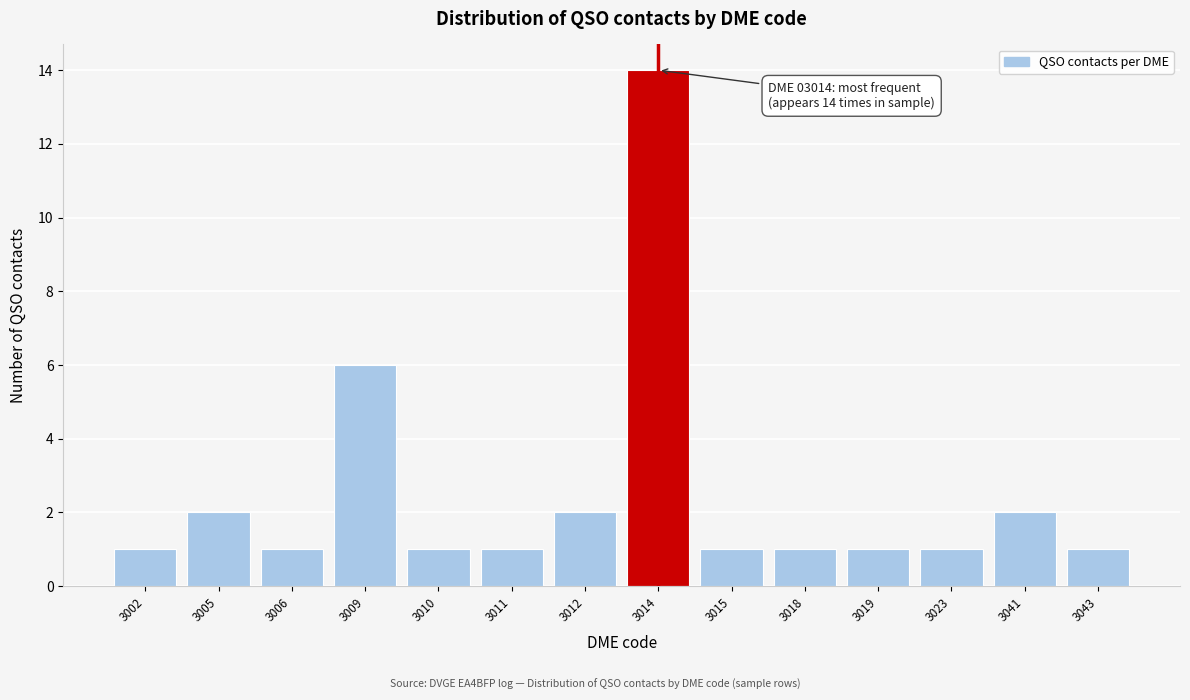

Reading left to right, transcribe all the data shown in this chart.

1	2	1	6	1	1	2	14	1	1	1	1	2	1